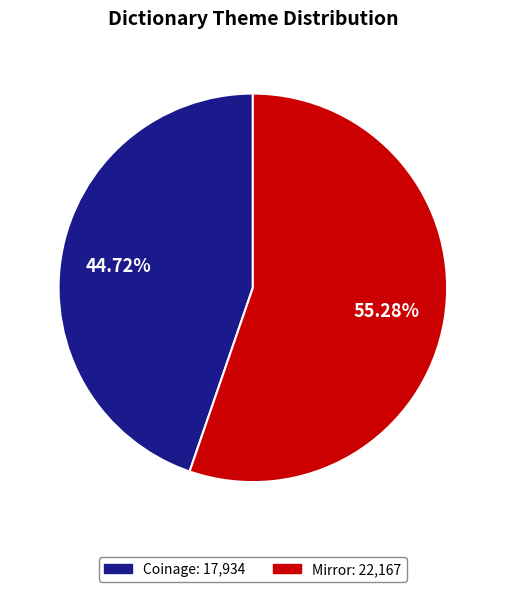

To the nearest percent, what is the difference between the largest and smallest slice percentages?

11%